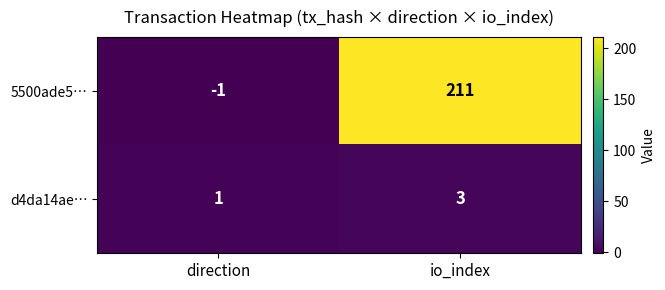

What is the maximum value shown in the chart?

211